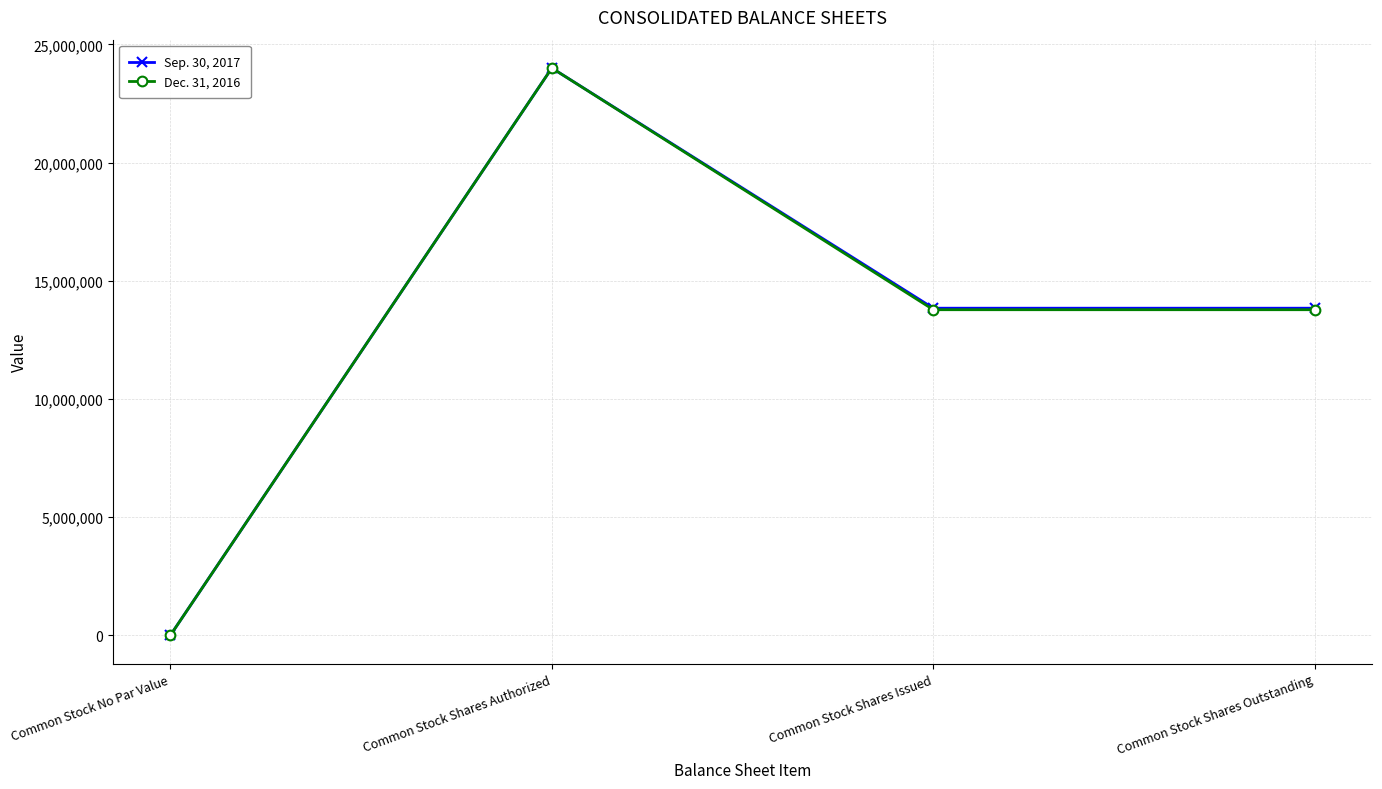

At which label does Sep. 30, 2017 reach its minimum?

Common Stock No Par Value